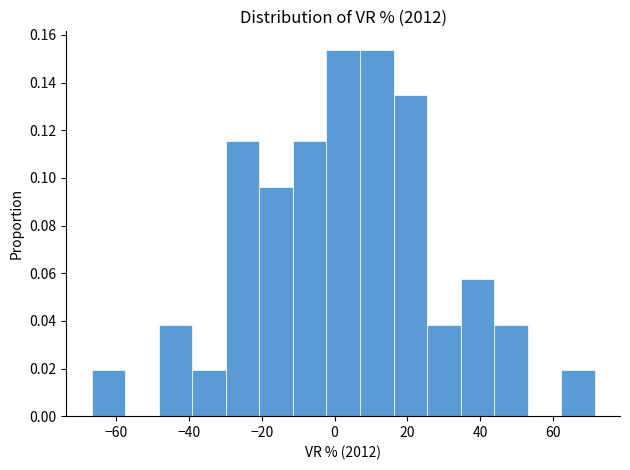

Reading left to right, transcribe this chart: for each bar, give the range it covers on the x-axis and its height. Neither the bar edges nor the heights are printed on the chart, so give them approximately, as read against the axes.

-66 to -58: 0.020
-58 to -48: 0
-48 to -40: 0.038
-40 to -30: 0.020
-30 to -20: 0.116
-20 to -12: 0.096
-12 to -2: 0.116
-2 to 6: 0.154
6 to 16: 0.154
16 to 26: 0.134
26 to 34: 0.038
34 to 44: 0.058
44 to 54: 0.038
54 to 62: 0
62 to 72: 0.020